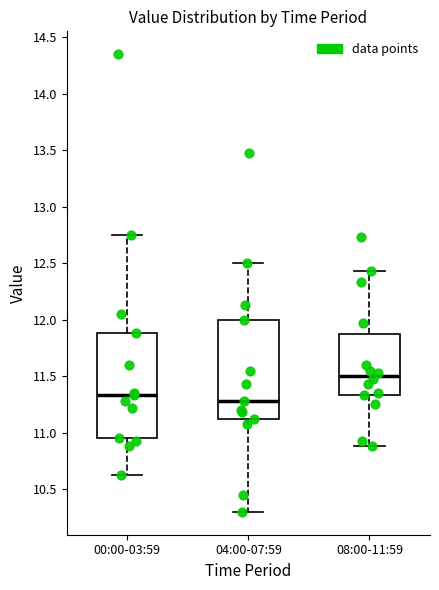

Reading left to right, transcribe this box plot: for each box, give where its median line is, the range the box spans, and where its two whiskers end, as read against the y-axis. The values are not printed on the chart, so give them approximately, as read against the axis.

00:00-03:59: median 11.35, box 10.95 to 11.90, whiskers 10.65 to 12.75
04:00-07:59: median 11.30, box 11.10 to 12.00, whiskers 10.30 to 12.50
08:00-11:59: median 11.50, box 11.35 to 11.90, whiskers 10.90 to 12.45